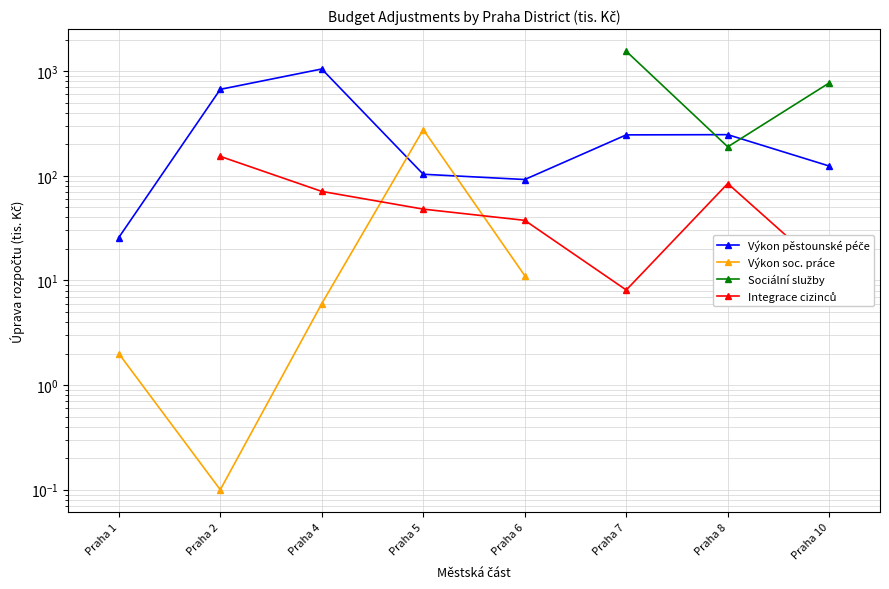

In Integrace cizinců, how many points are higher than both neighbors (excluding endpoints)?

1